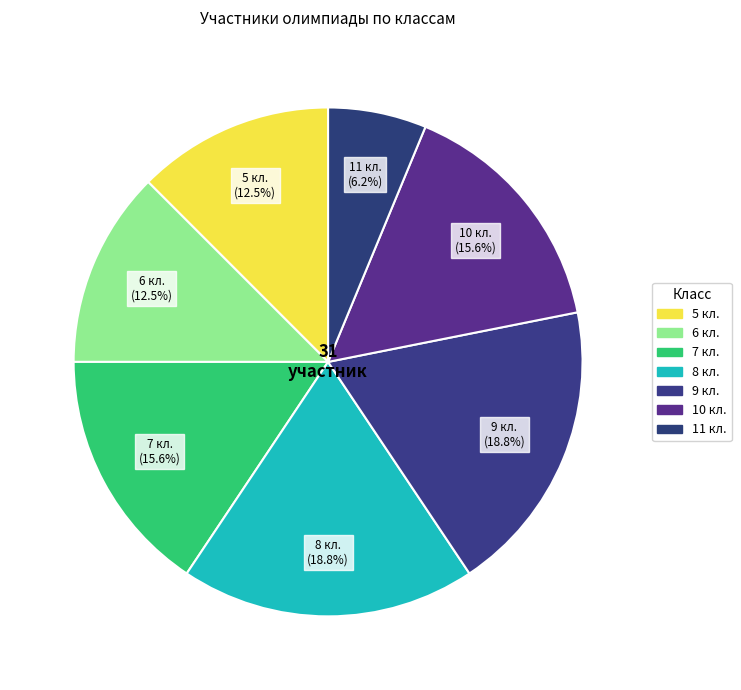

What is the total percentage of 7 кл. and 8 кл.?

34.4%